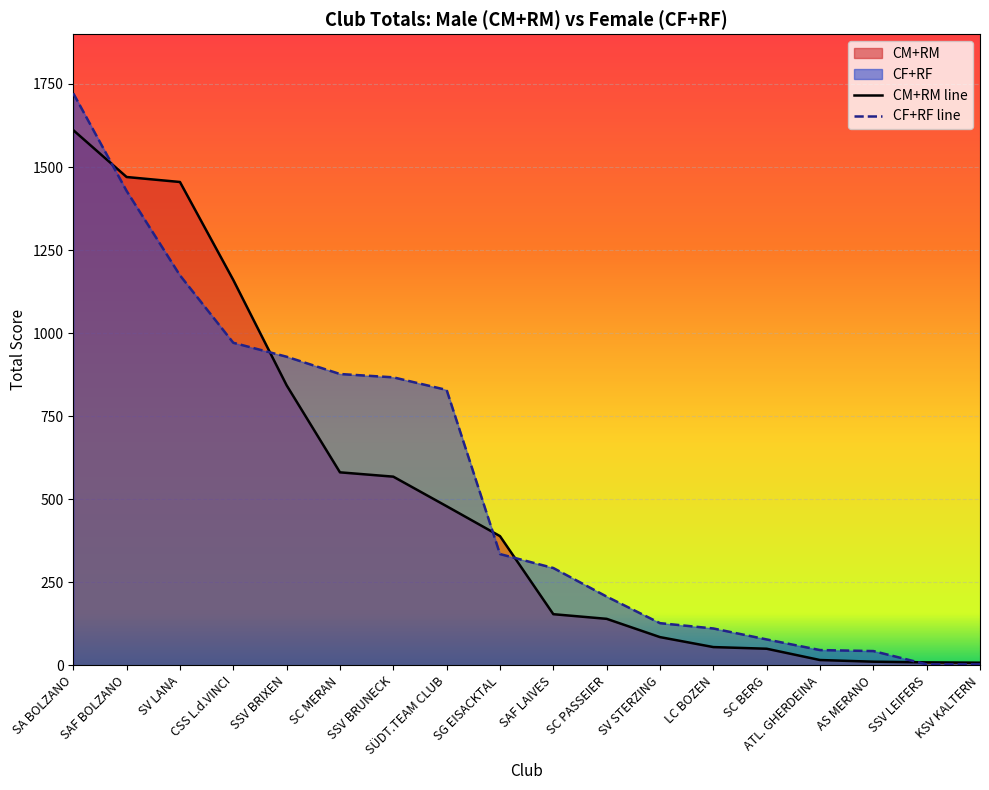

True or false: CF+RF has more than 1 points higher than both neighbors.

False